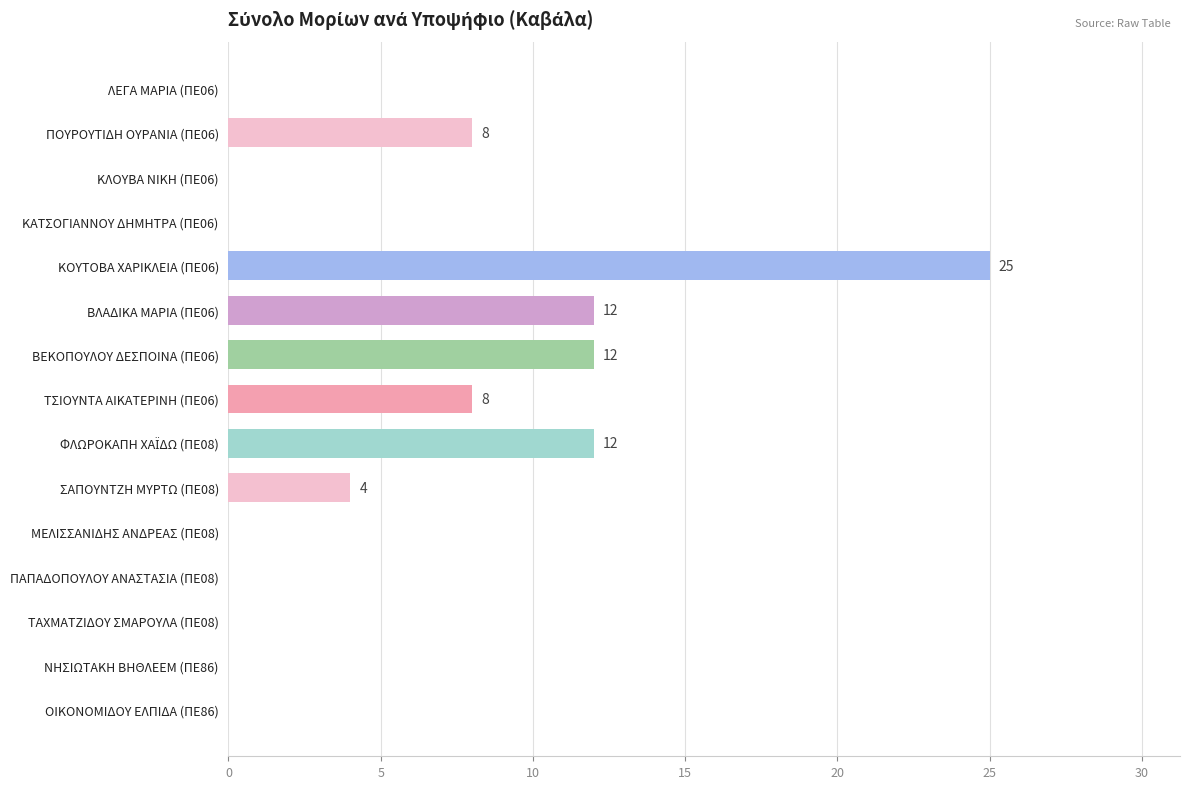

What is the sum of all values?

81